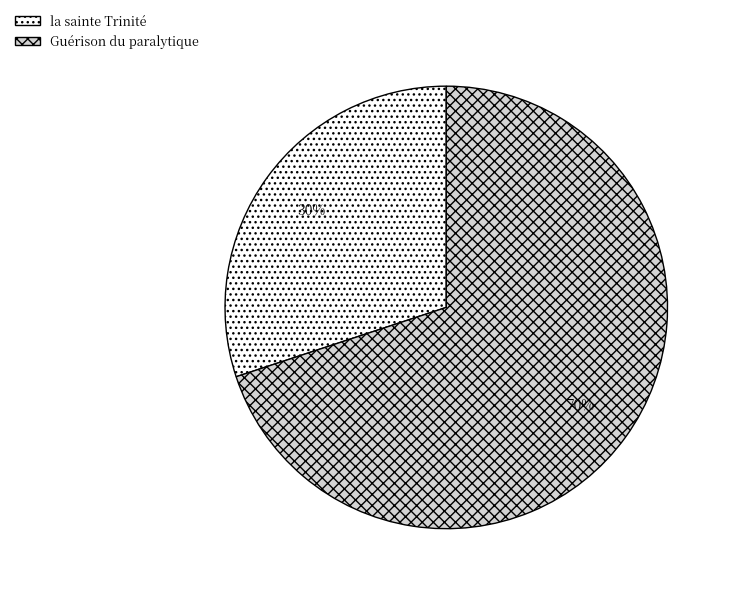

Is the sum of Guérison du paralytique and la sainte Trinité greater than half?

Yes